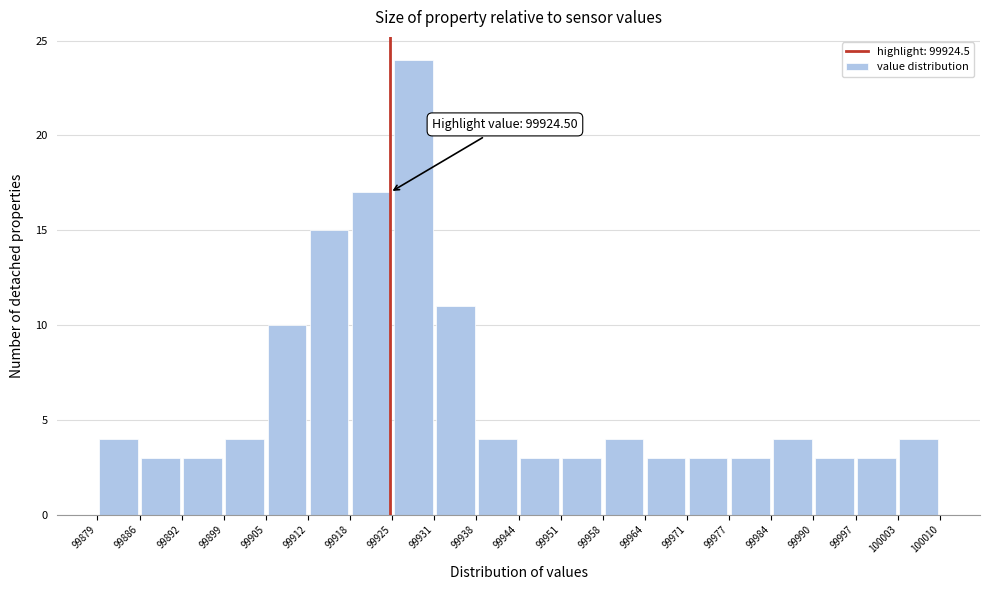

Over which range of the x-axis is the bar tallest?

99925 to 99931